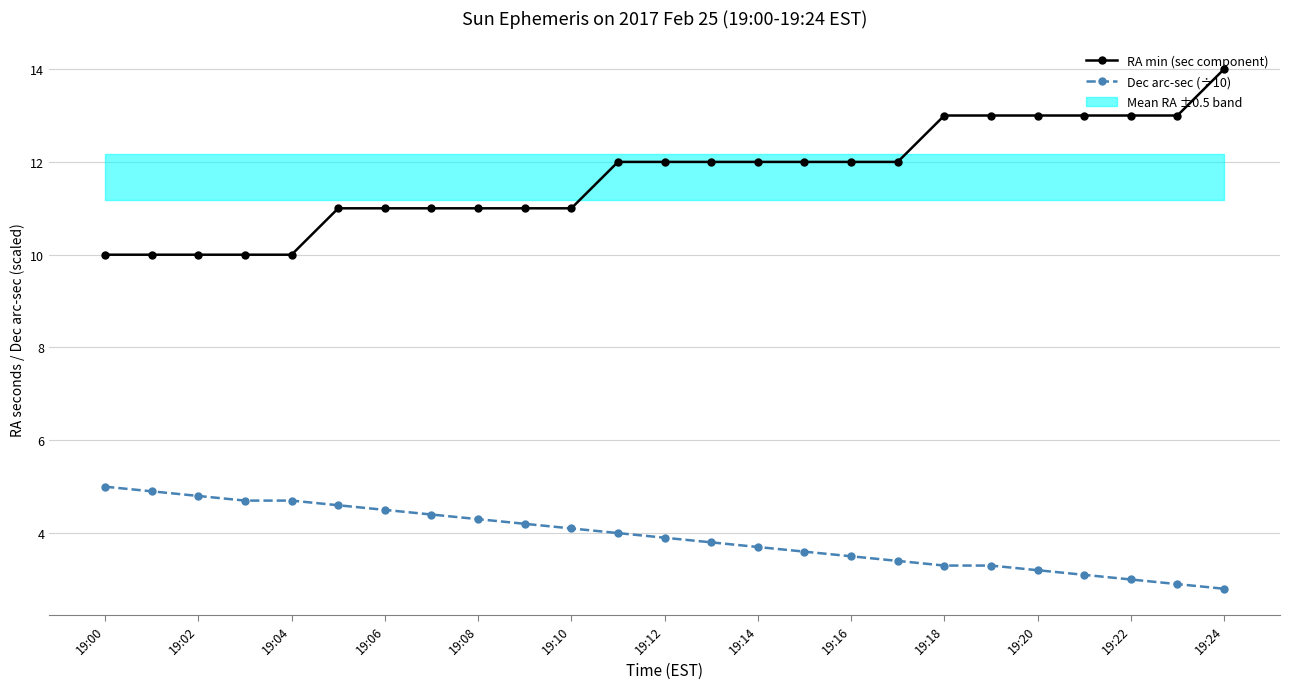

Is the value of Dec arc-sec (÷10) at 19:00 greater than the value of RA min (sec component) at 19:06?

No